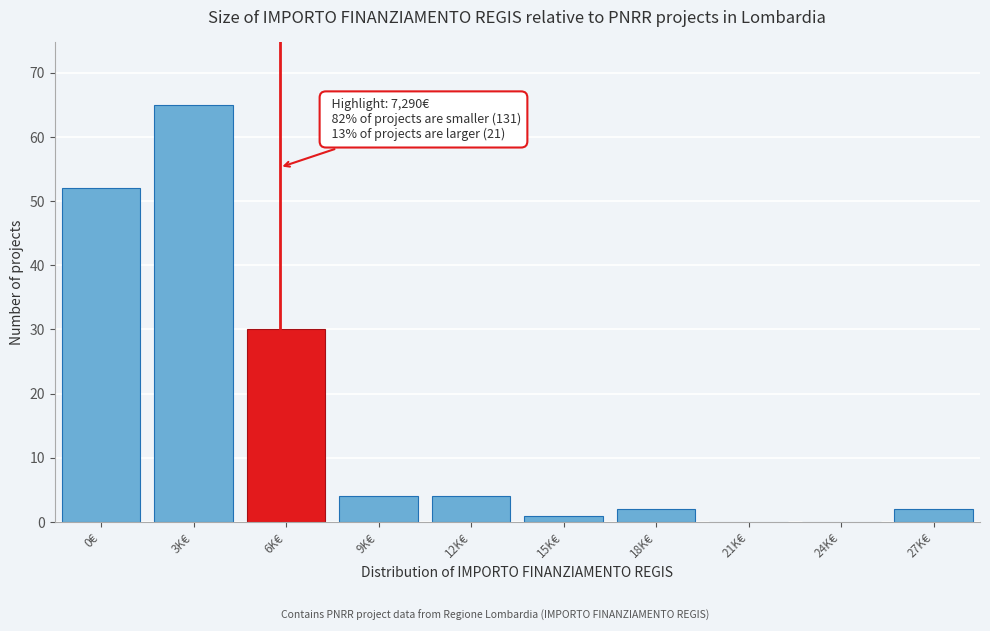

Reading left to right, transcribe all the data shown in this chart.

0€=52	3K€=65	6K€=30	9K€=4	12K€=4	15K€=1	18K€=2	21K€=0	24K€=0	27K€=2